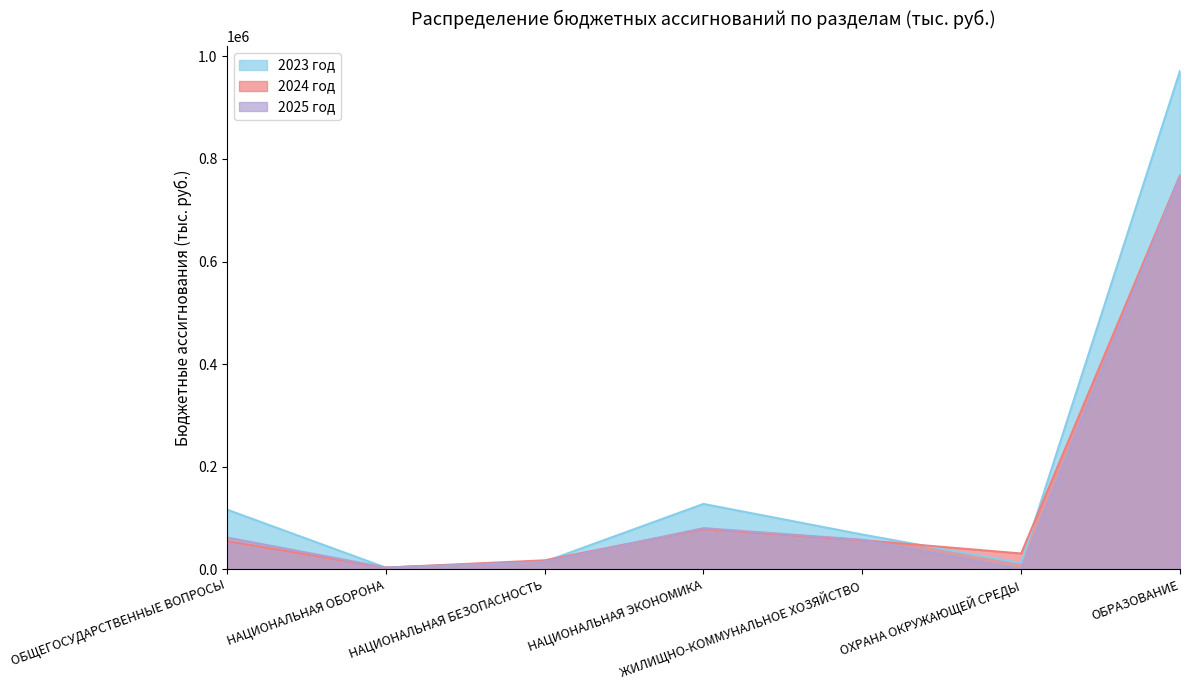

At how many categories does at least one series exceed 837353?

1